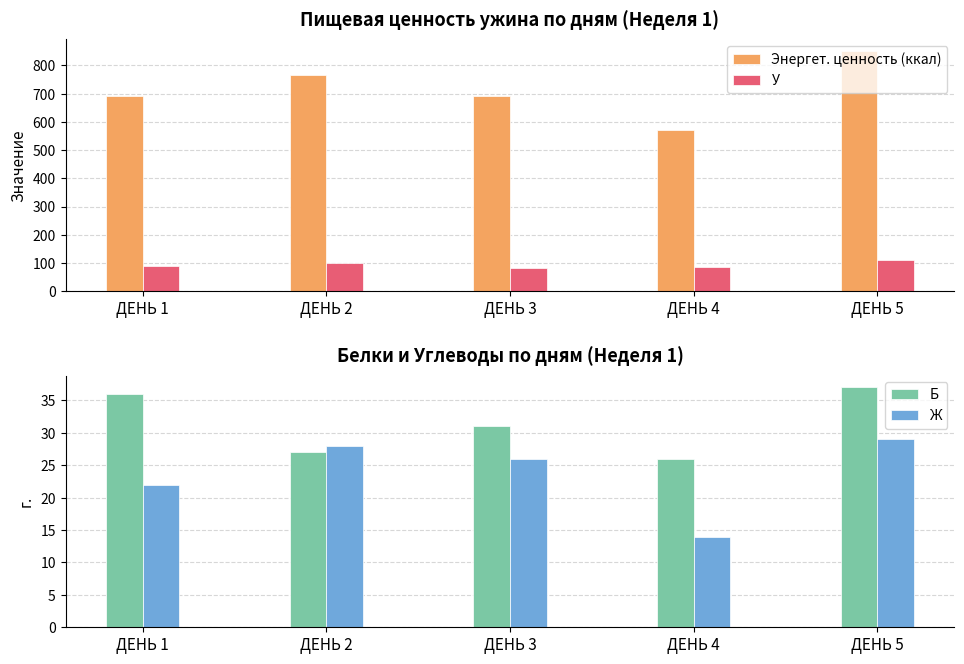

List the series in order of their peak value, highest first.

Энергет. ценность (ккал), У, Б, Ж